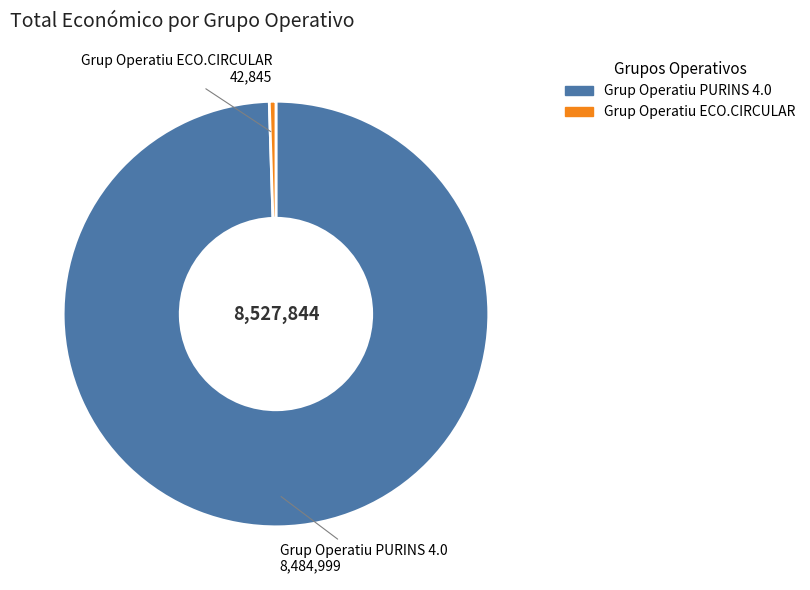

Which category has the smallest portion of the pie?

Grup Operatiu ECO.CIRCULAR